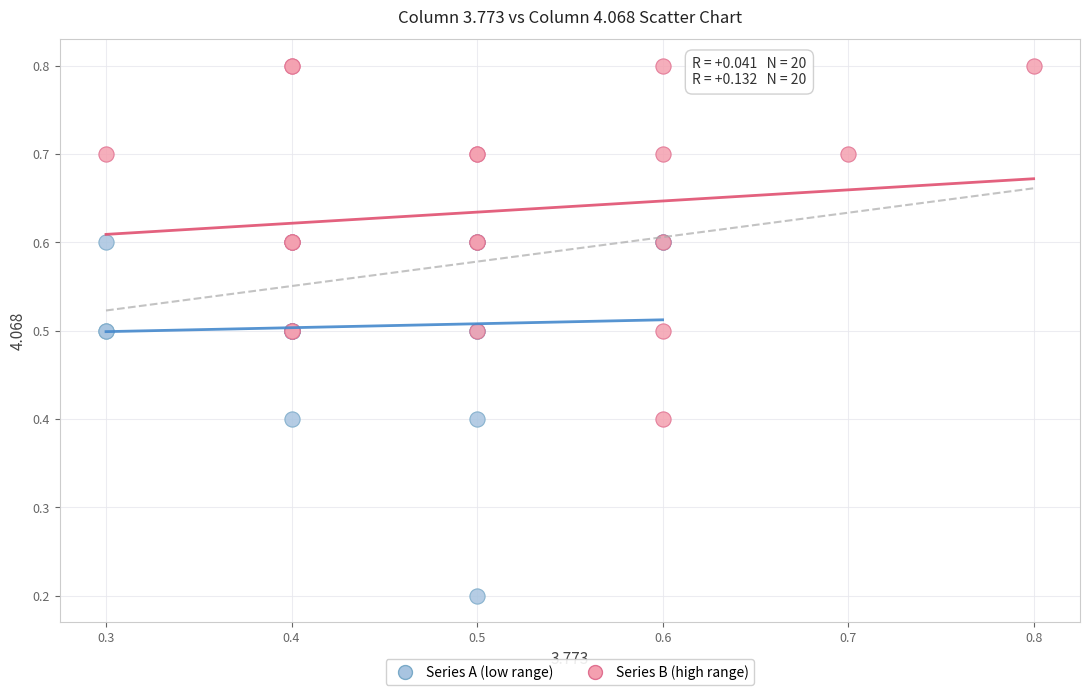

Which series reaches the maximum Y coordinate?

Series B (high range)